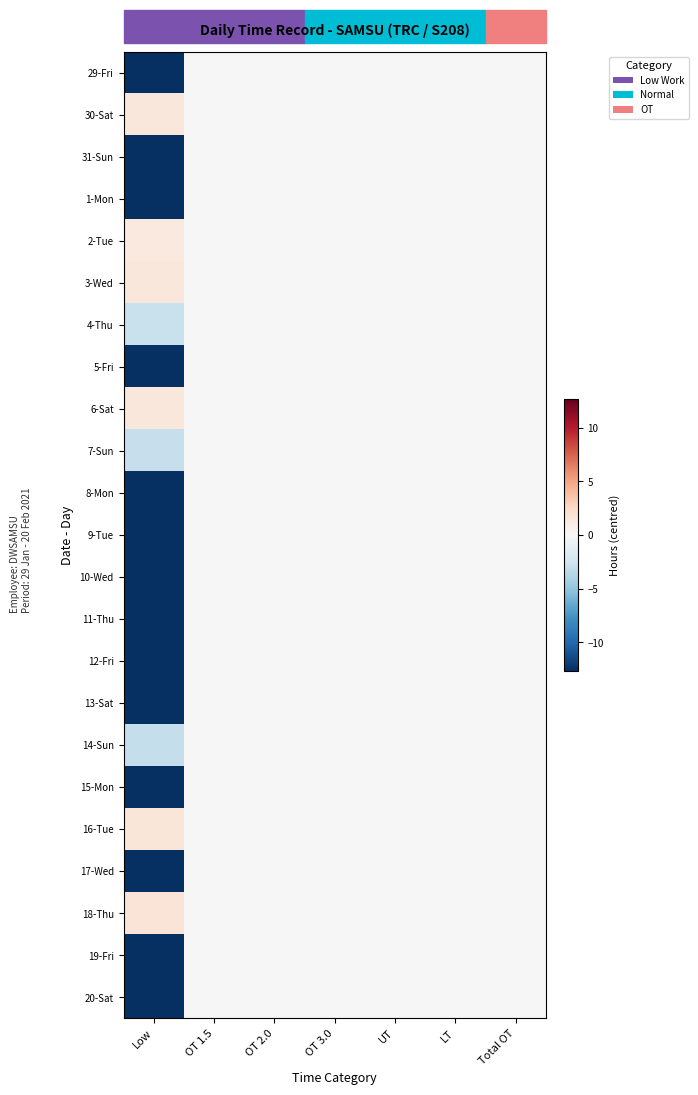

Which category has the highest value across all series?

Low